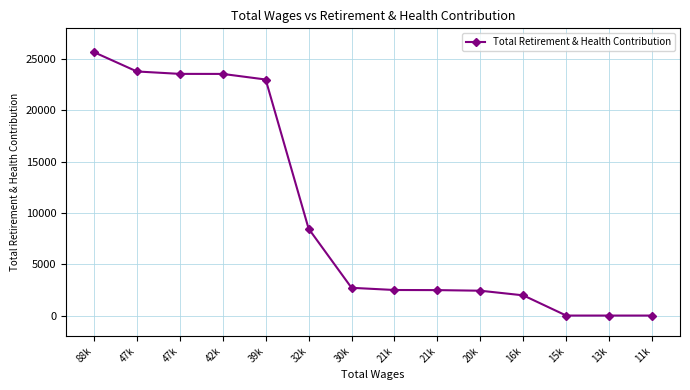

Rank the categories by value from lowest to highest.

15k, 13k, 11k, 16k, 20k, 21k, 21k, 30k, 32k, 39k, 42k, 47k, 47k, 88k